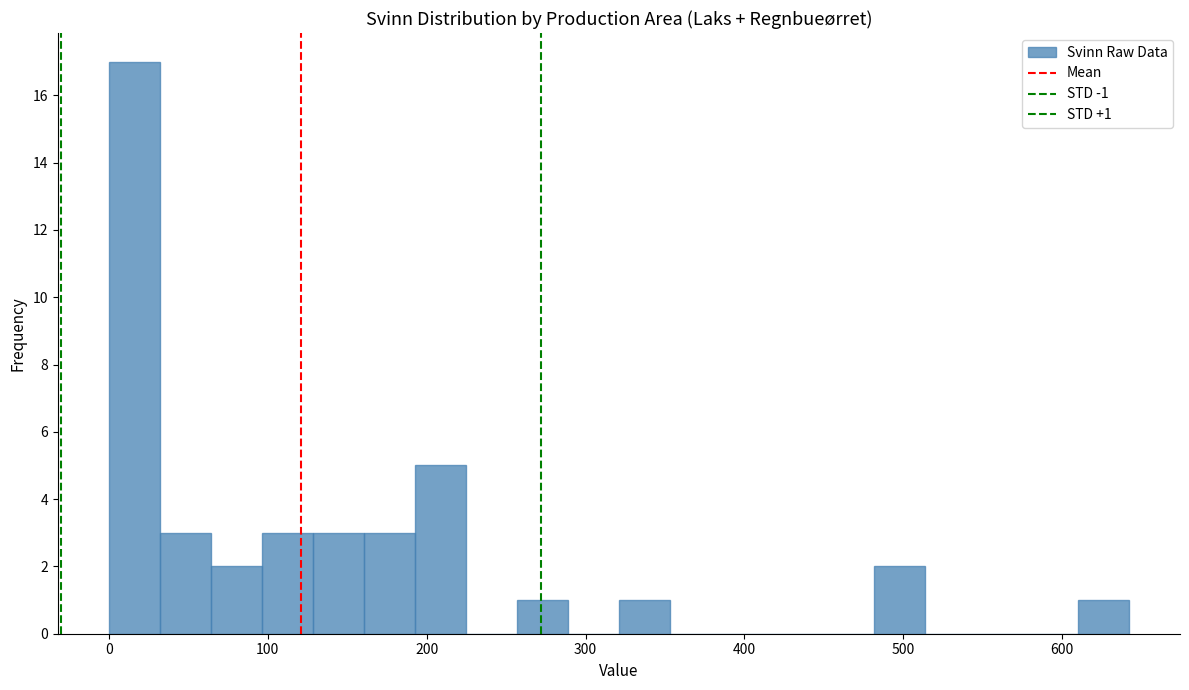

Around what value on the x-axis is the tallest bar? Give the approximate position of its centre, as read against the axis.

20